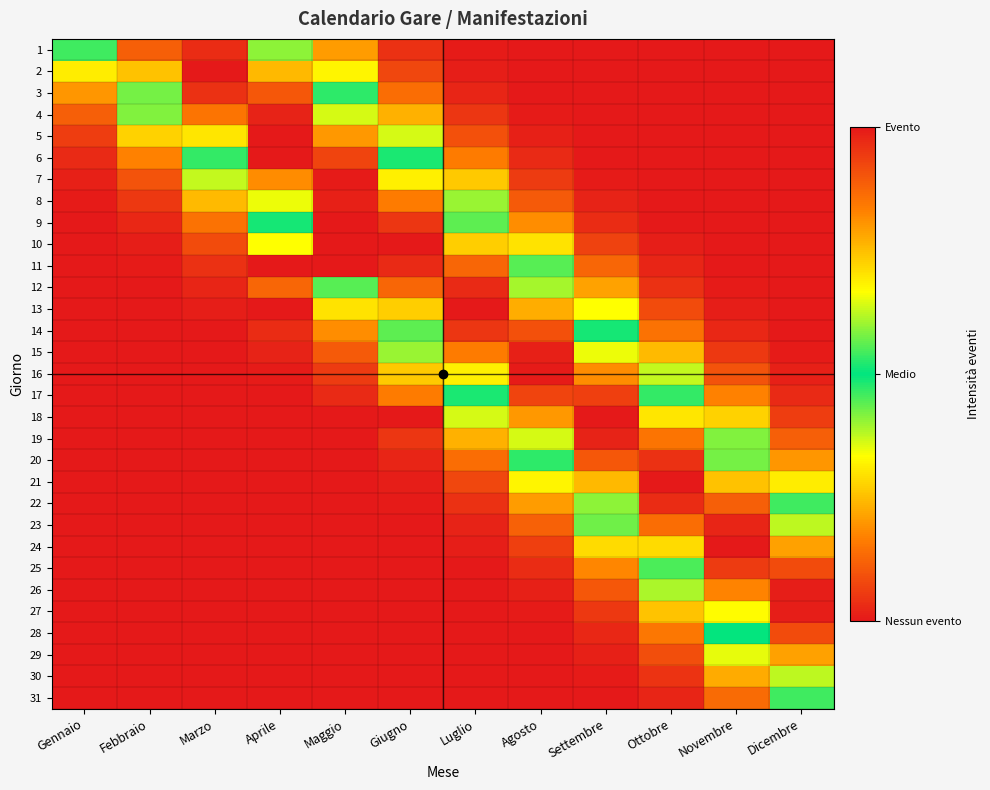

List the series in order of their peak value, lowest first.

31, 17, 14, 20, 3, 22, 12, 8, 15, 26, 27, 7, 21, 1, 2, 4, 5, 6, 9, 10, 11, 13, 16, 18, 19, 23, 24, 25, 28, 29, 30